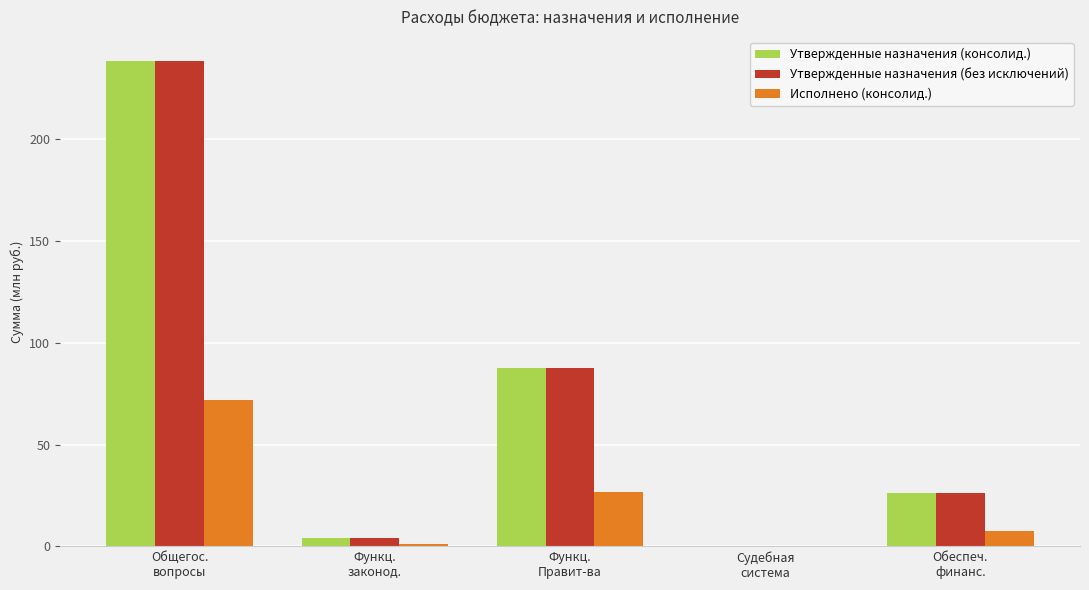

What are all the series names shown in the legend?

Утвержденные назначения (консолид.), Утвержденные назначения (без исключений), Исполнено (консолид.)